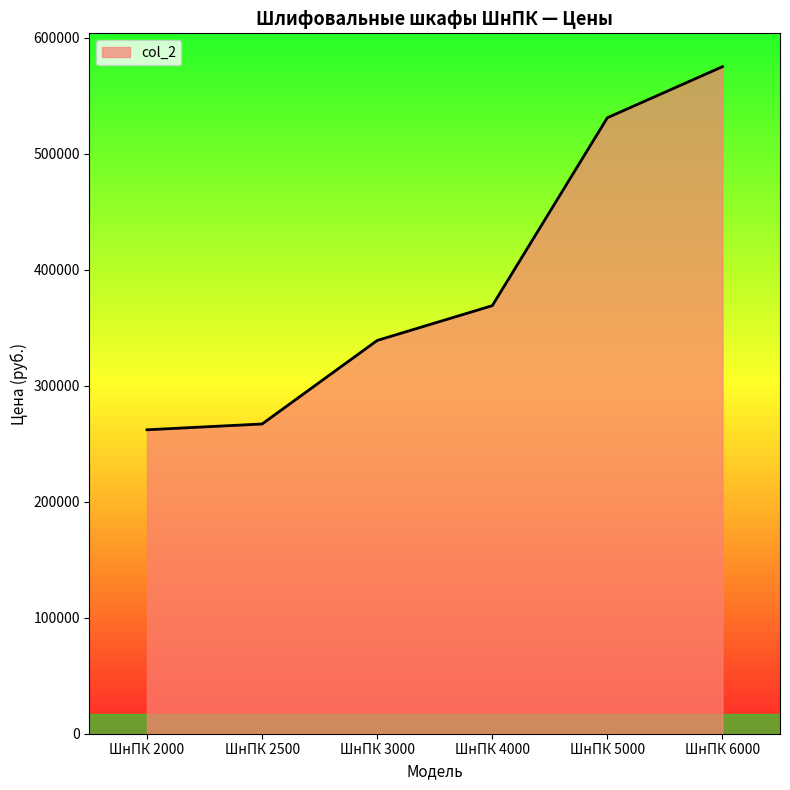

Is it true that the value at ШнПК 5000 is 162864?

False